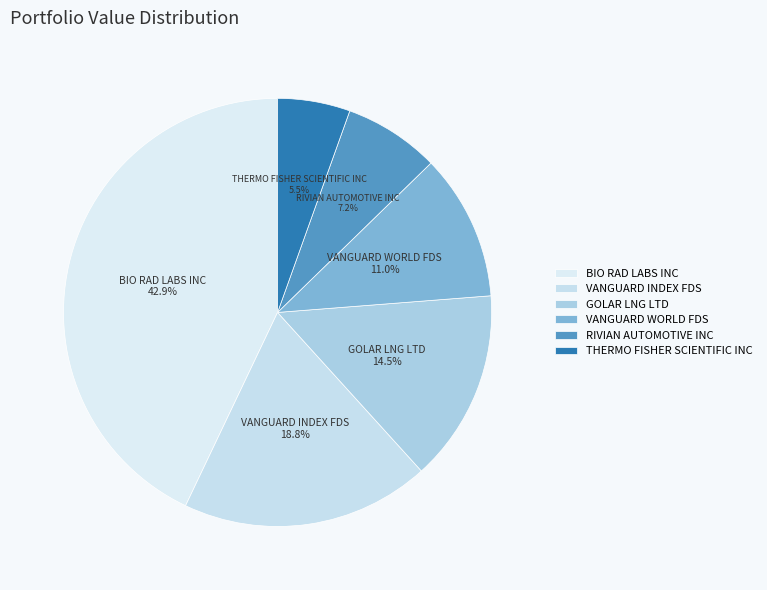

To the nearest percent, what percentage of the pie is VANGUARD INDEX FDS?

19%